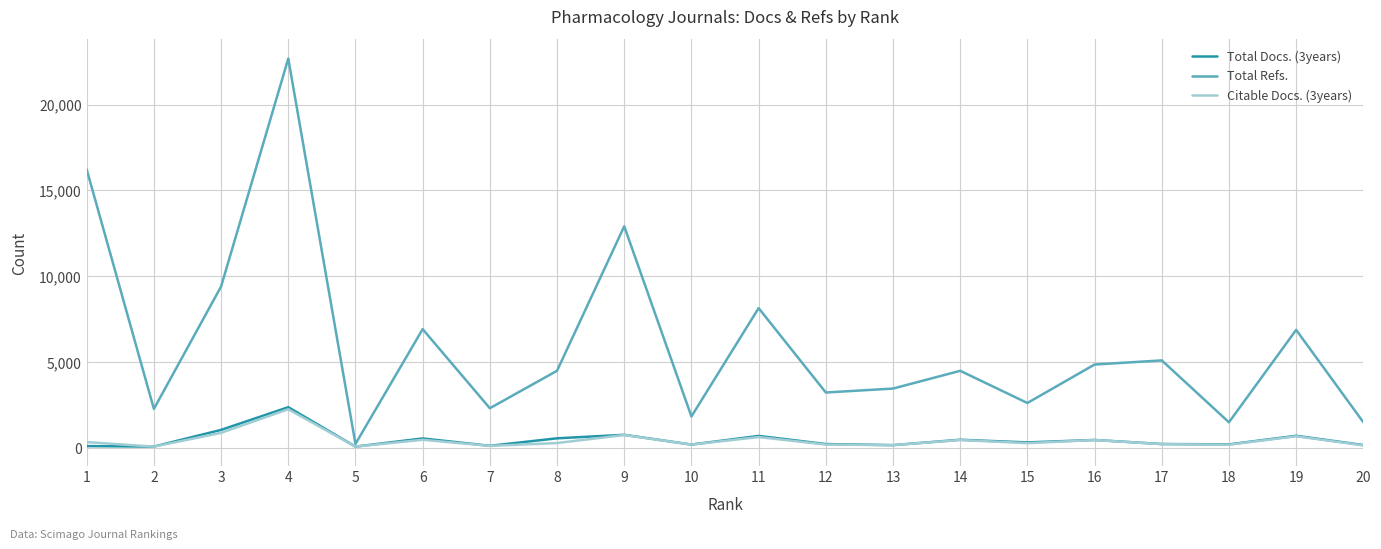

What is the maximum value shown in the chart?

22678